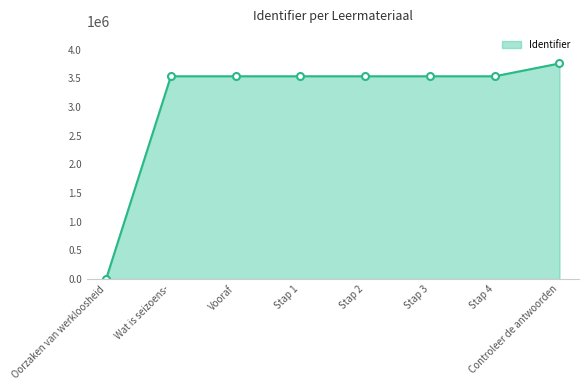

The value at Stap 1 is 3533692. True or false?

True